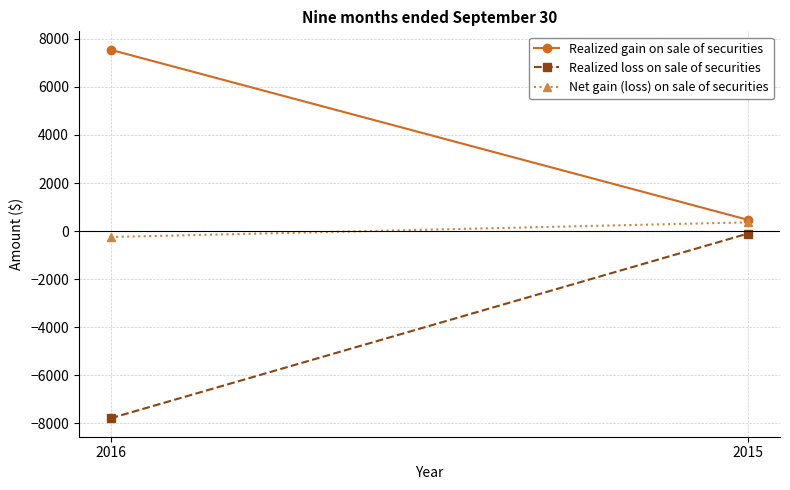

How many data points does each series have?

2